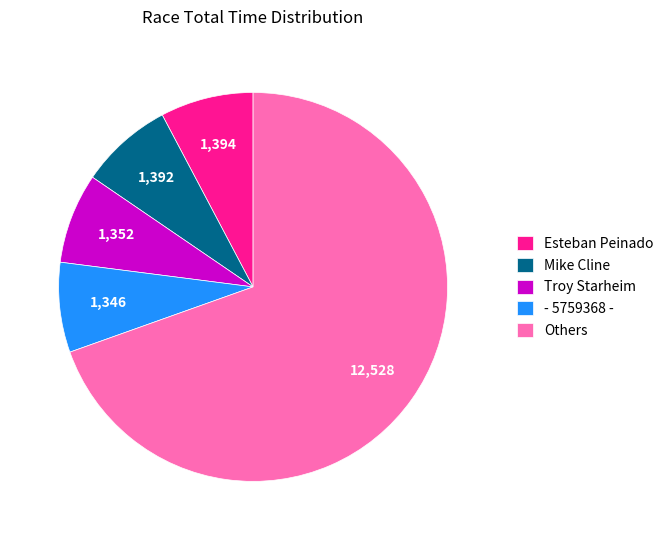

Does any single category account for the majority?

Yes